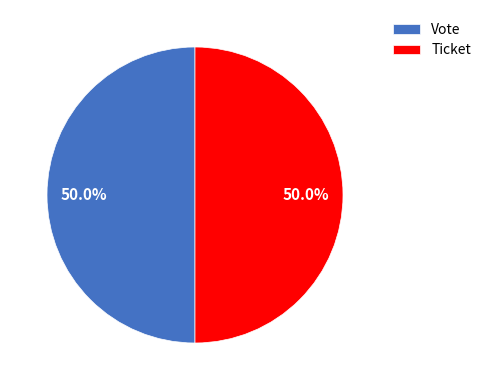

How much of the chart is everything except Ticket?

50.0%